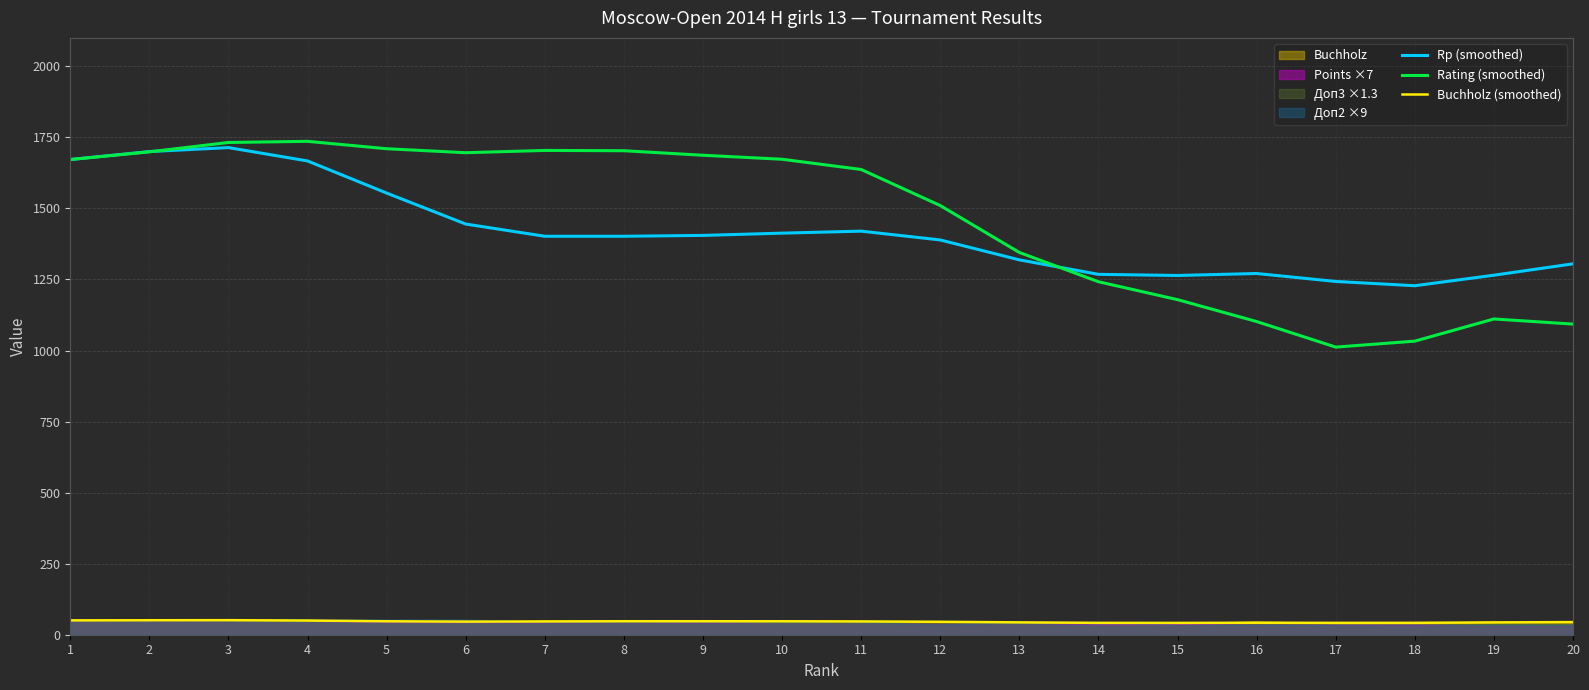

How many lines are shown in the chart?

3